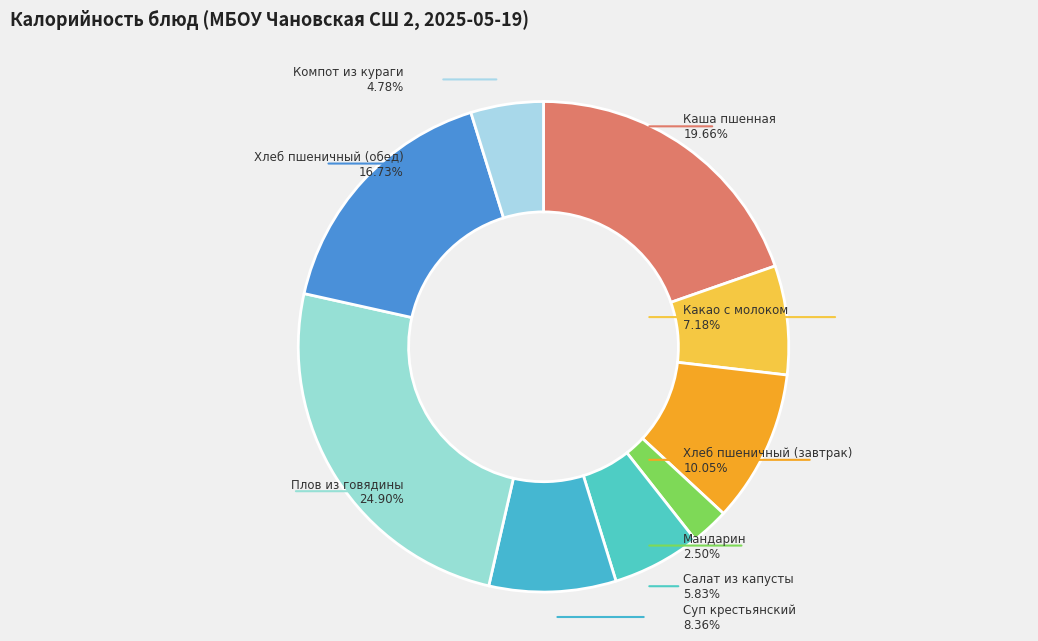

Rank the categories by value from lowest to highest.

Мандарин, Компот из кураги, Салат из капусты, Какао с молоком, Суп крестьянский, Хлеб пшеничный (завтрак), Хлеб пшеничный (обед), Каша пшенная, Плов из говядины